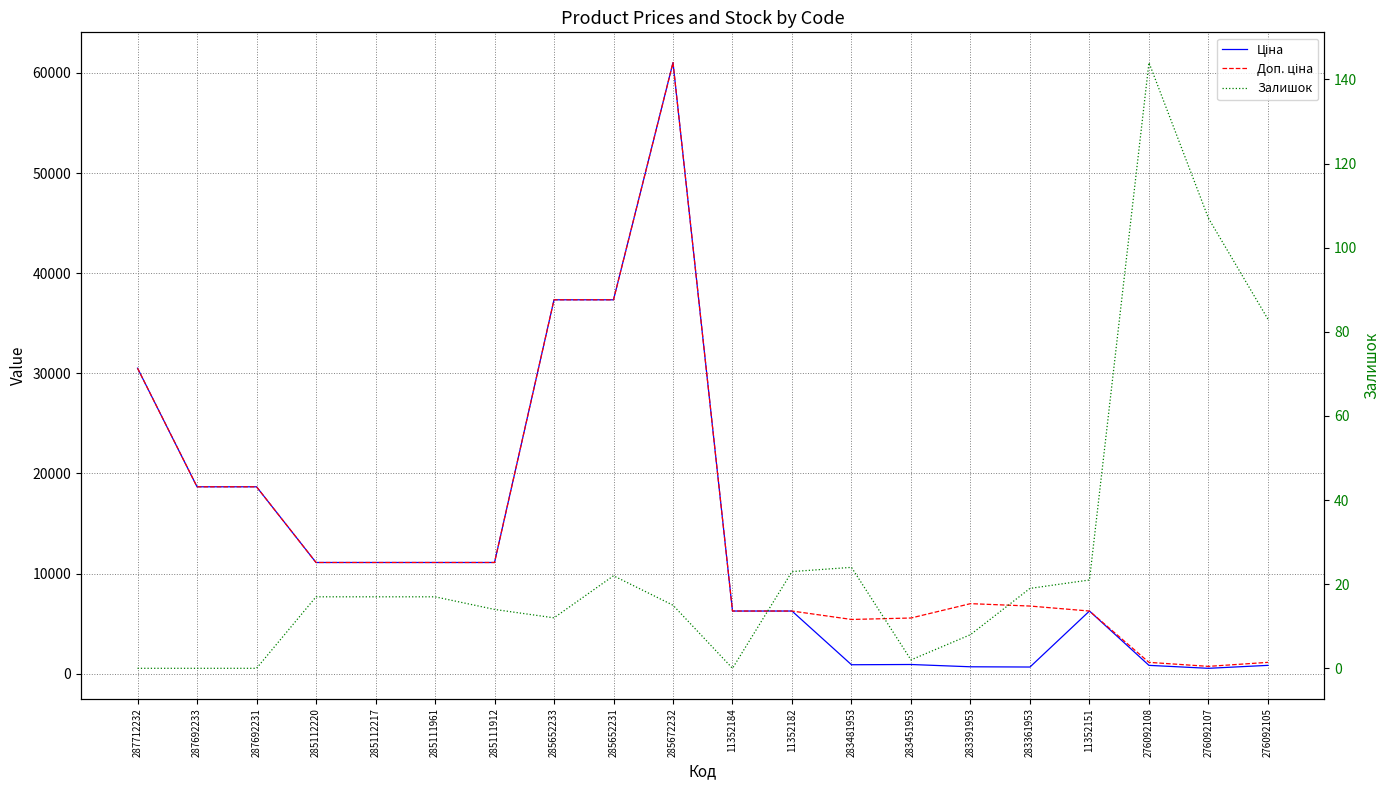

Reading left to right, list all the values displayed in this chart.

Ціна: 30512.3	18671.5	18671.5	11113.6	11113.6	11113.6	11113.6	37343.0	37343.0	61024.7	6266.7	6266.7	904.3	928.3	700.4	676.4	6266.7	842.8	547.8	842.8
Доп. ціна: 30512.3	18671.5	18671.5	11113.6	11113.6	11113.6	11113.6	37343.0	37343.0	61024.7	6266.7	6266.7	5425.9	5569.9	7004.3	6764.4	6266.7	1142.1	742.0	1142.1
Залишок: 0.0	0.0	0.0	17.0	17.0	17.0	14.0	12.0	22.0	15.0	0.0	23.0	24.0	2.0	8.0	19.0	21.0	144.0	107.0	83.0